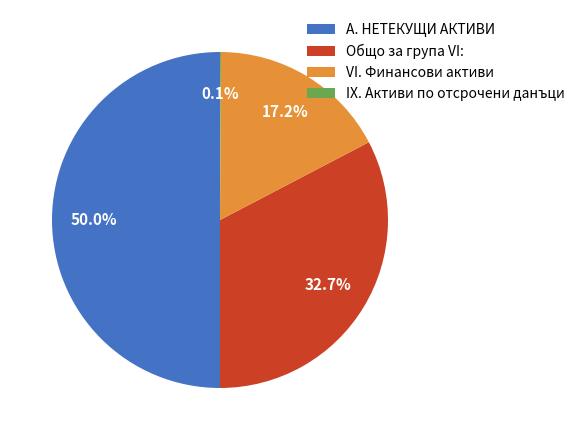

True or false: VI. Финансови активи accounts for 9% of the total.

False